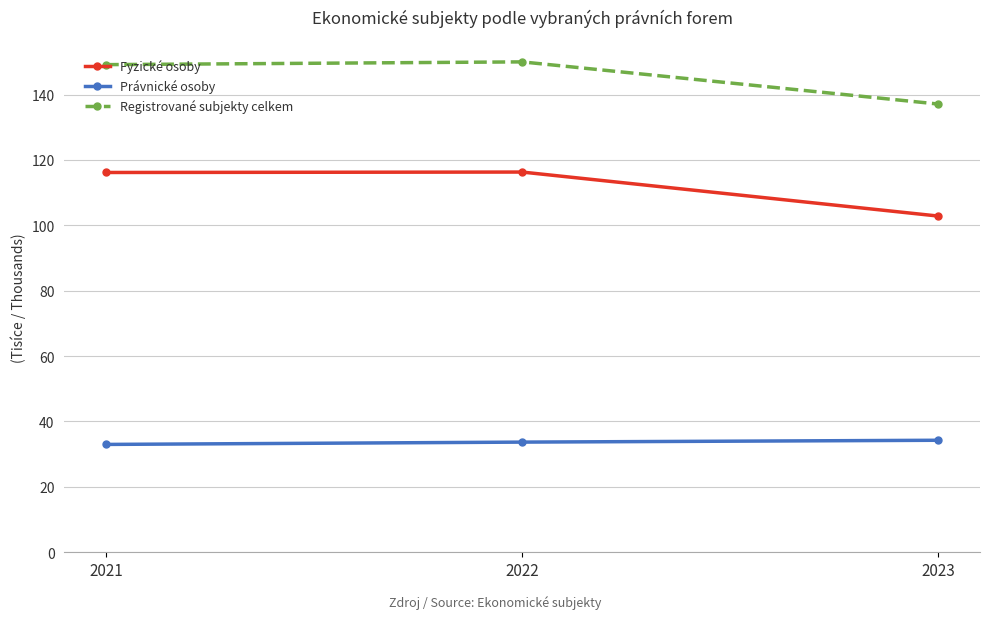

Rank the series by their maximum value, from highest to lowest.

Registrované subjekty celkem, Fyzické osoby, Právnické osoby